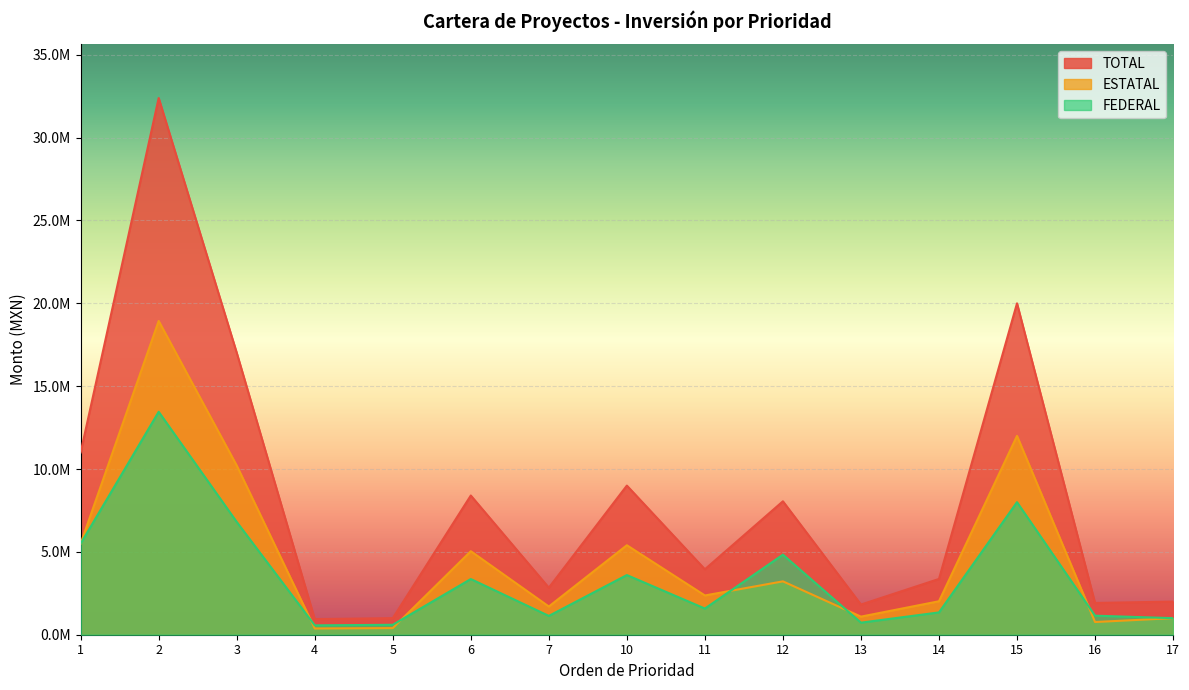

How many interior local valleys does the ESTATAL series have?

5